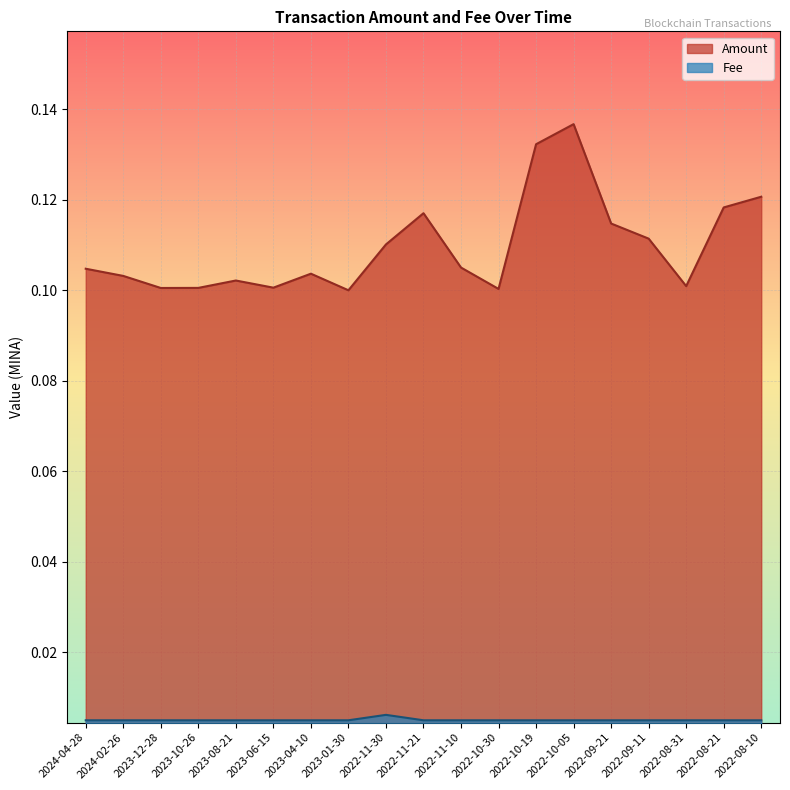

What are all the series names shown in the legend?

Amount, Fee